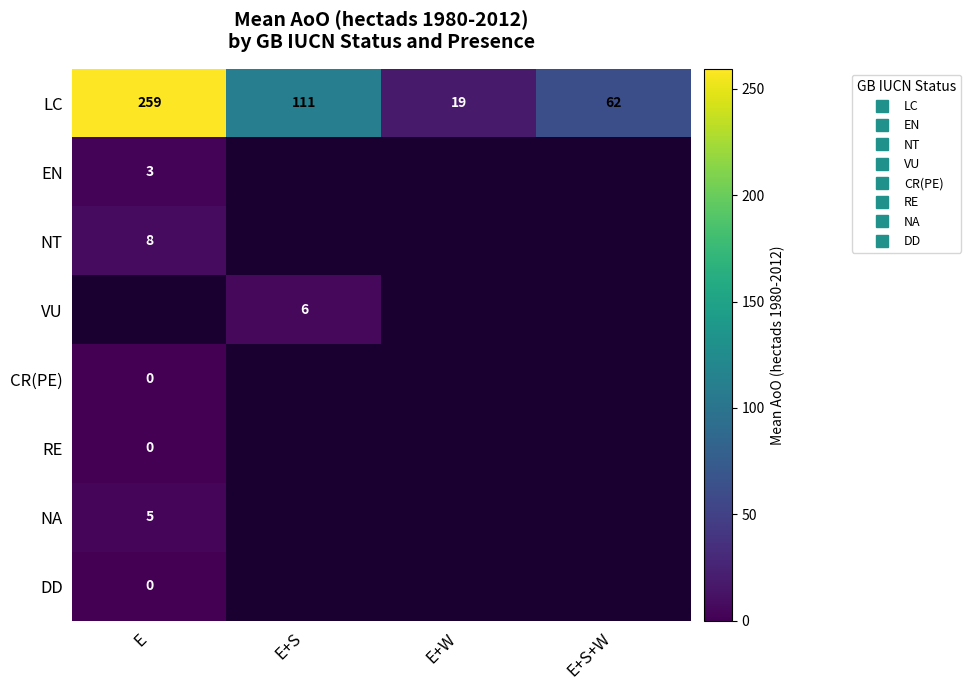

At which label is RE closest to 0?

E